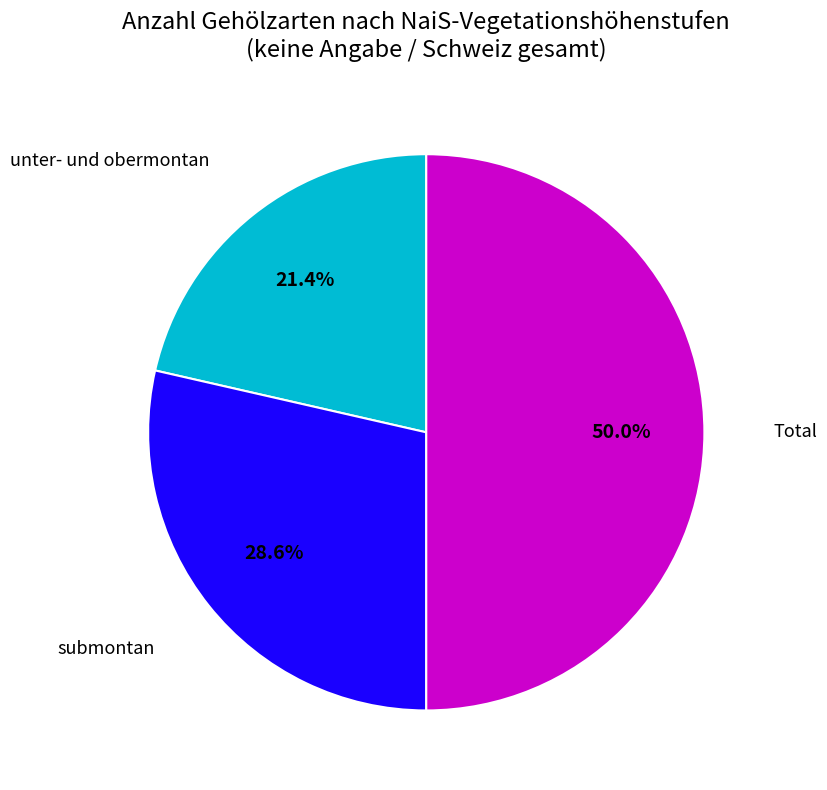

Count the number of slices in the pie.

3